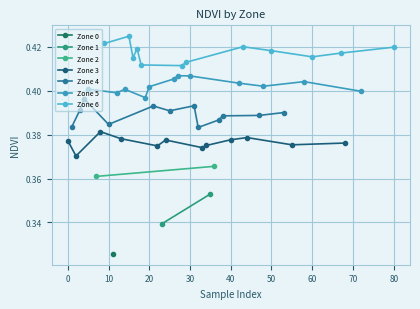

In Zone 3, how many points are higher than both neighbors (excluding endpoints)?

3